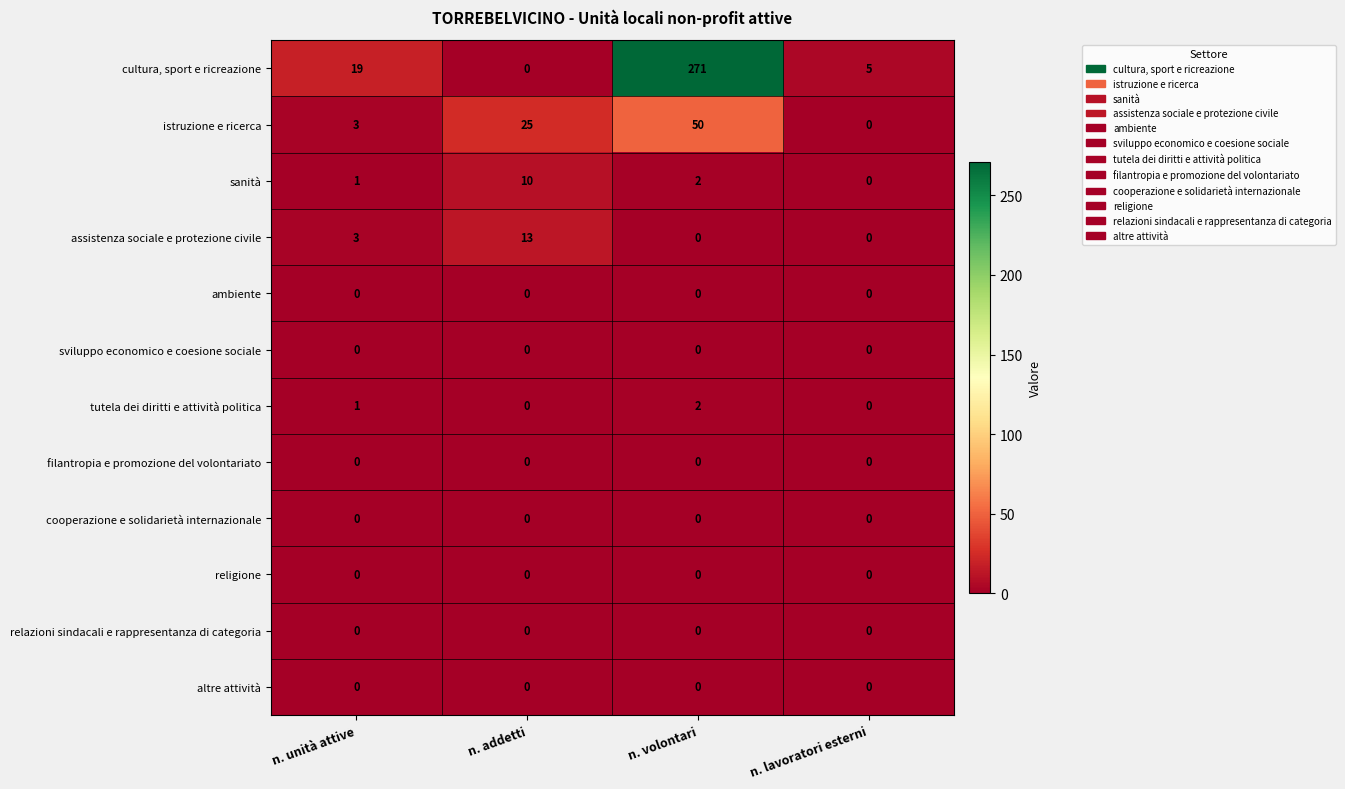

The sviluppo economico e coesione sociale series shows 0 at n. lavoratori esterni. True or false?

True